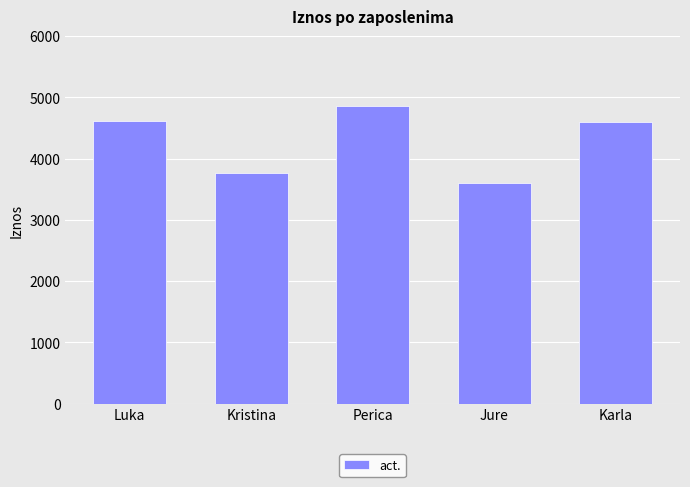

How many values are below 4594?

2